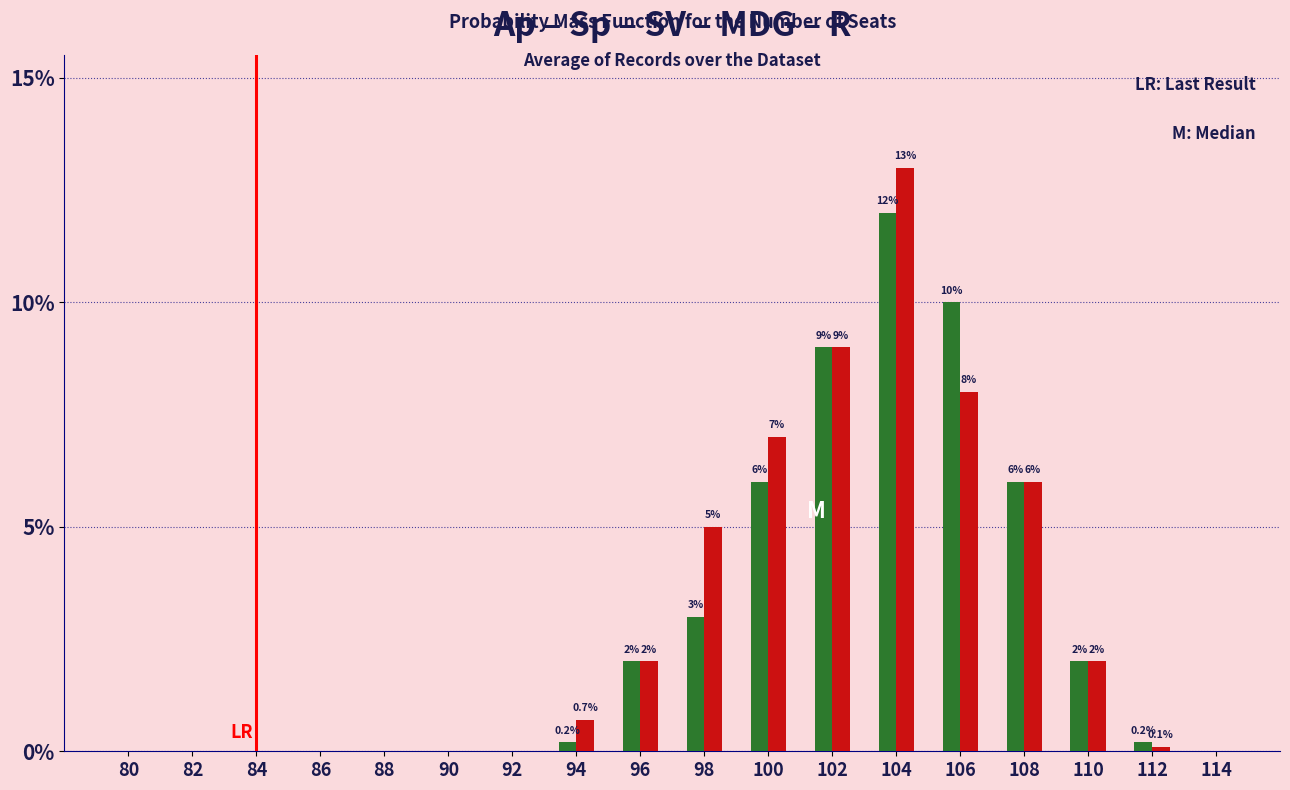

What is the maximum value shown in the chart?

13.0